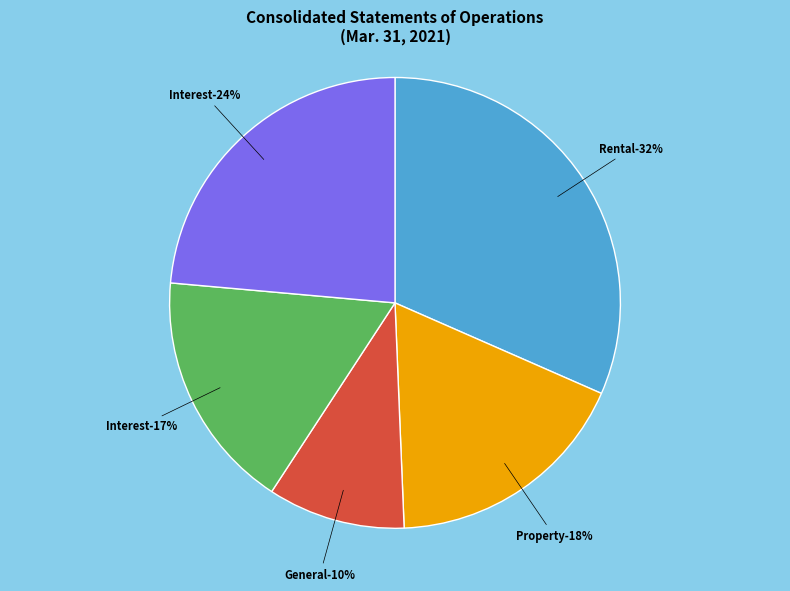

To the nearest percent, what is the combined percentage of Interest income and Interest expense?

41%